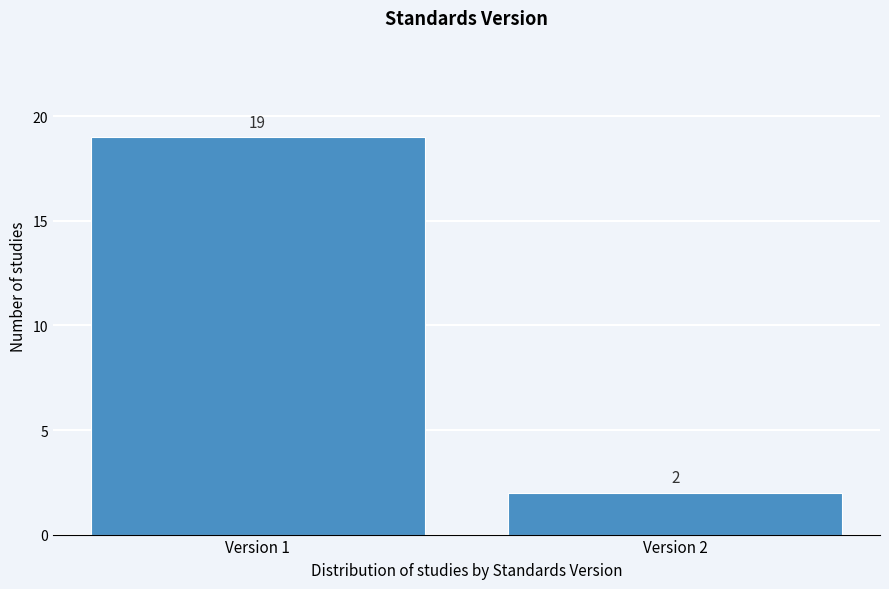

Reading left to right, extract all data points from this chart.

Version 1=19	Version 2=2